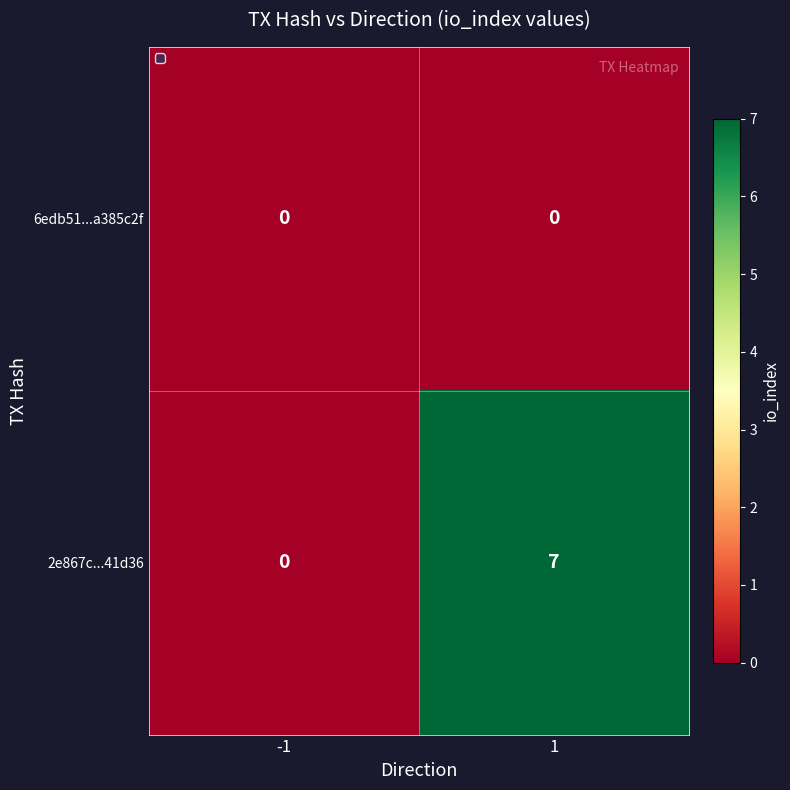

At which category is the sum across all series the highest?

1